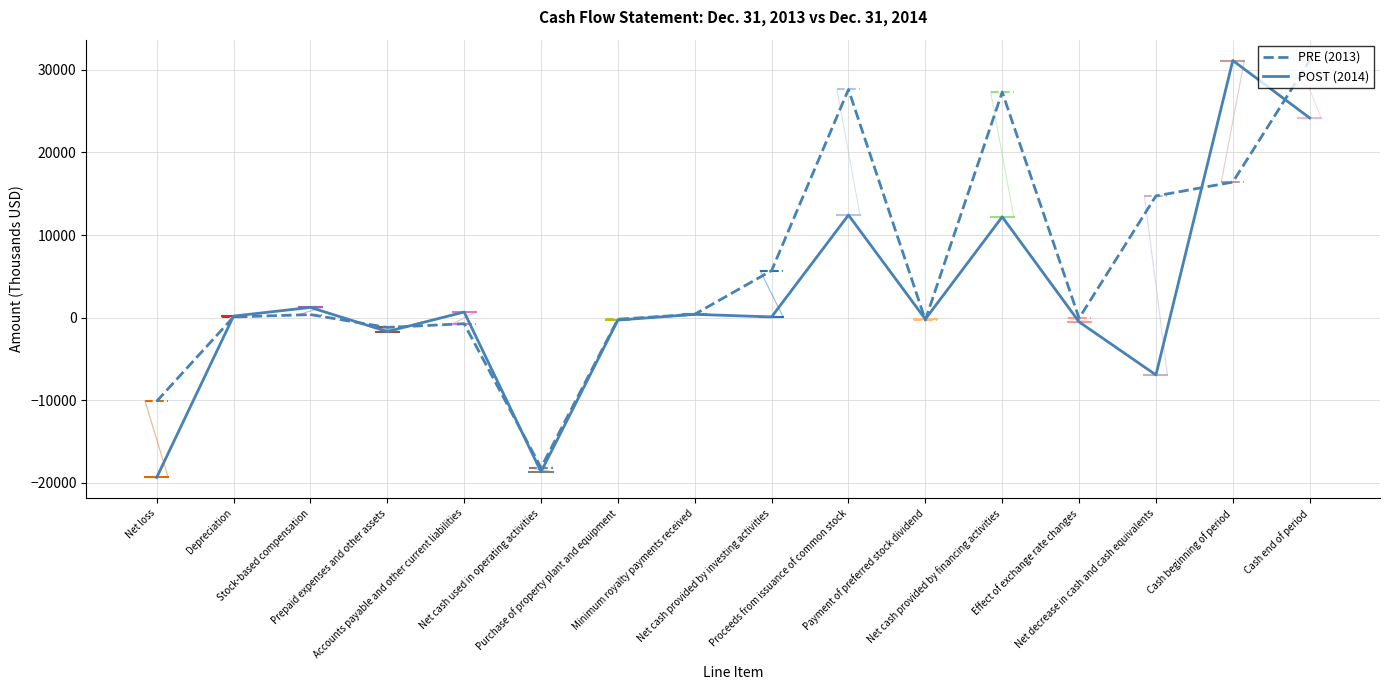

Reading left to right, list all the values displayed in this chart.

Dec. 31, 2014: -19387	174	1223	-1700	666	-18702	-309	384	75	12421	-200	12200	-530	-6957	31146	24189
Dec. 31, 2013: -10153	70	357	-1201	-750	-18199	-208	396	5688	27637	-305	27332	-87	14734	16412	31146